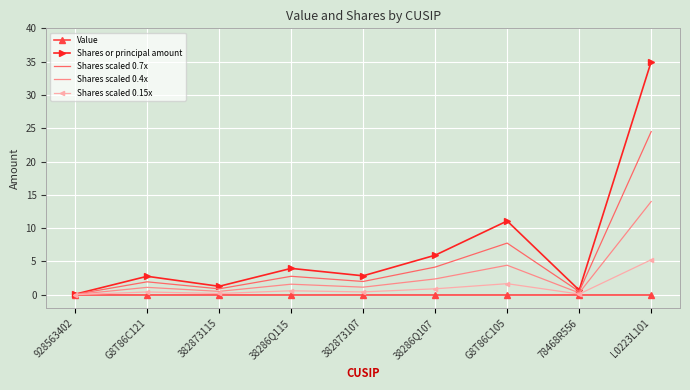

Where is the first local minimum for Shares or principal amount?

382873115